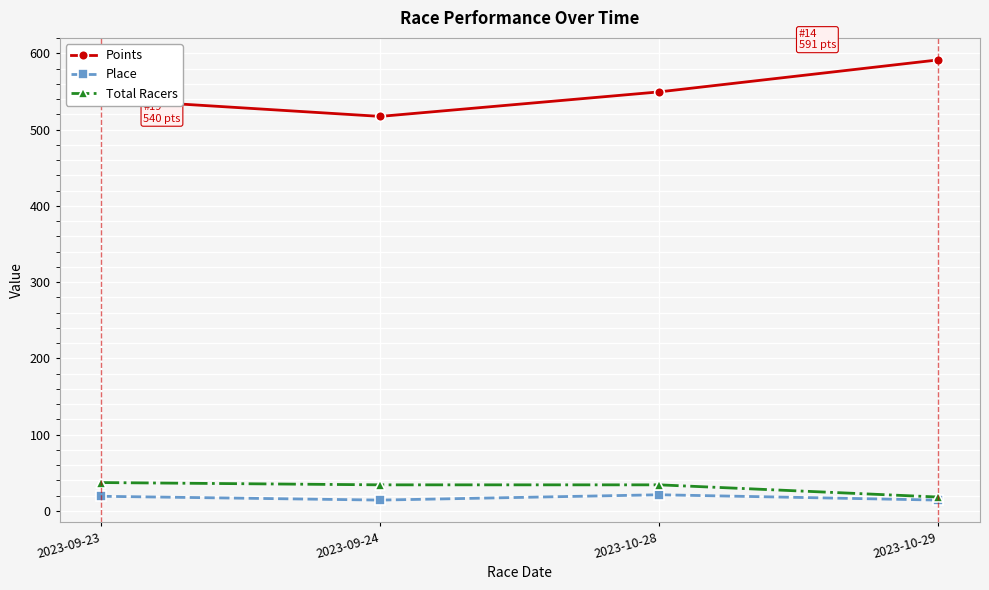

What is the value of the Total Racers point at the 1st from the left?

37.0